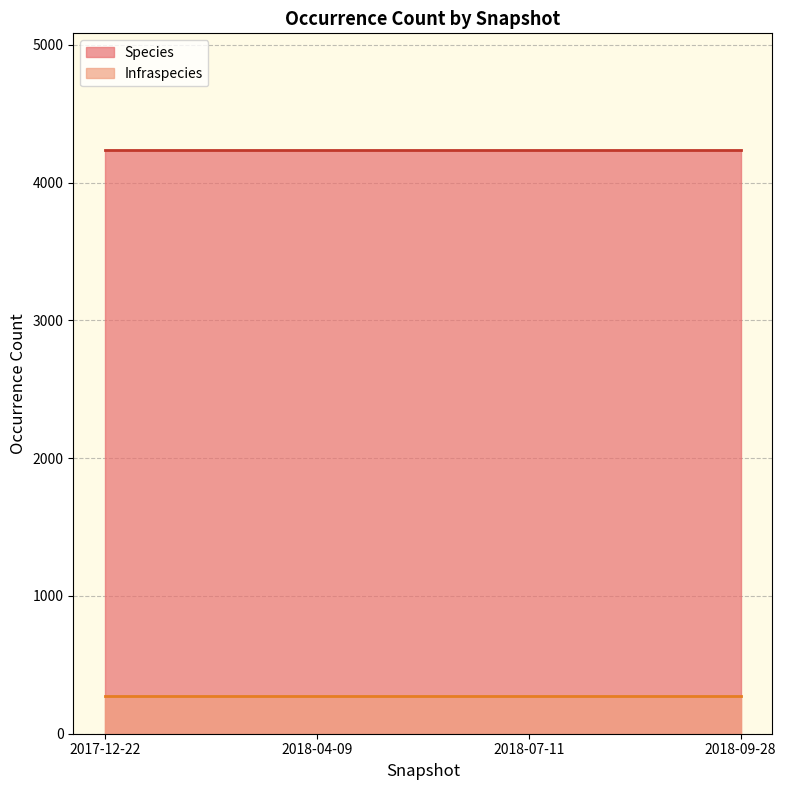

What is the total value across all series at 2018-09-28?

4509